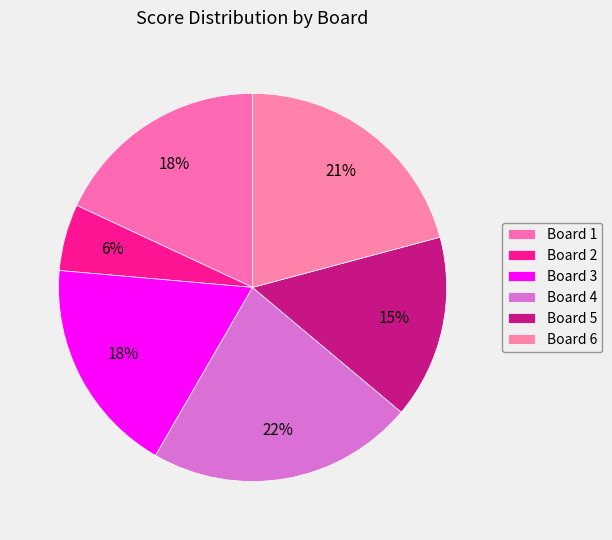

What is the total percentage of Board 4 and Board 6?

43.1%